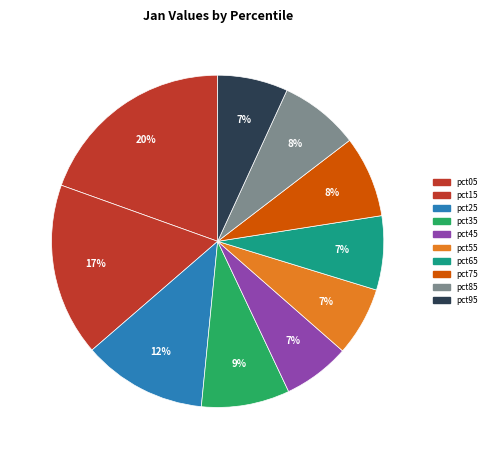

To the nearest percent, what is the combined percentage of pct95 and pct85?

15%